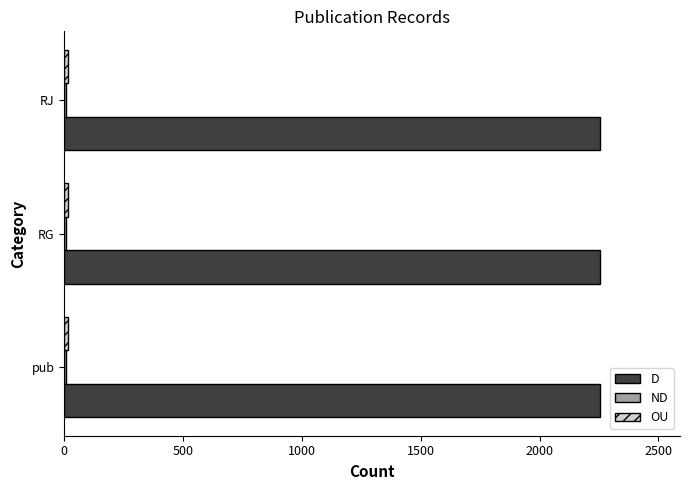

The value of D at RJ is 3060. True or false?

False